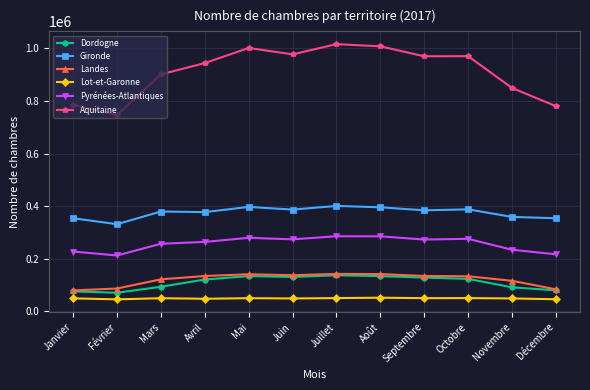

What is the value of the Aquitaine point at the 4th from the left?

944273